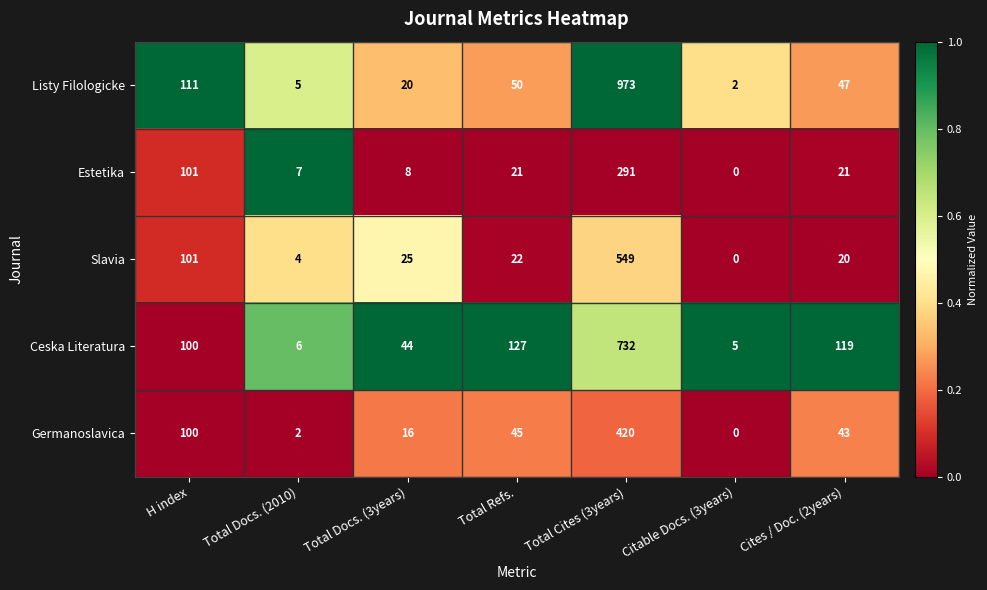

How many categories are shown in the chart?

7